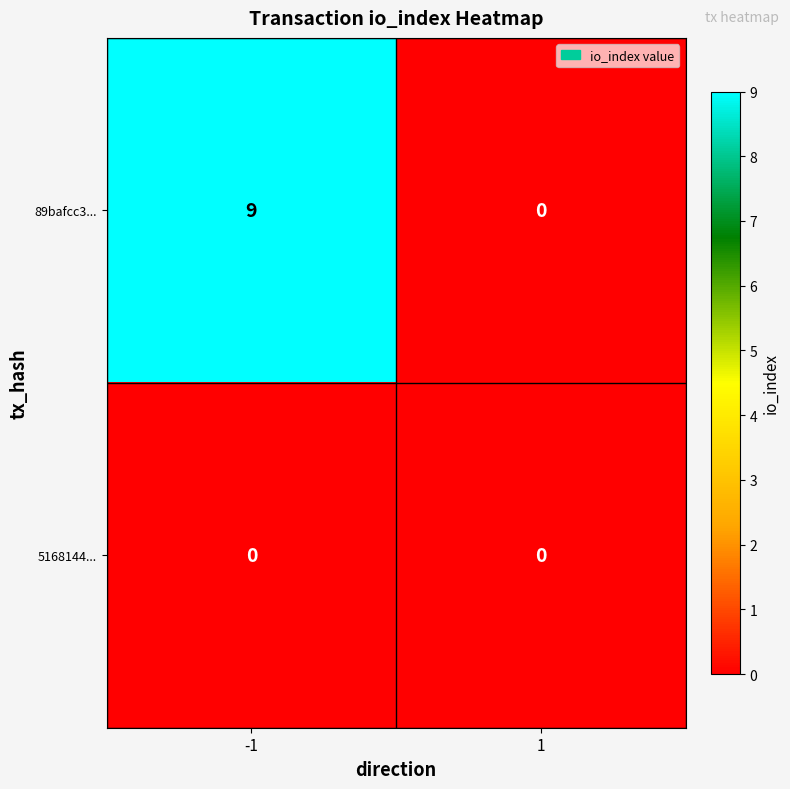

Count the number of data series in this chart.

2